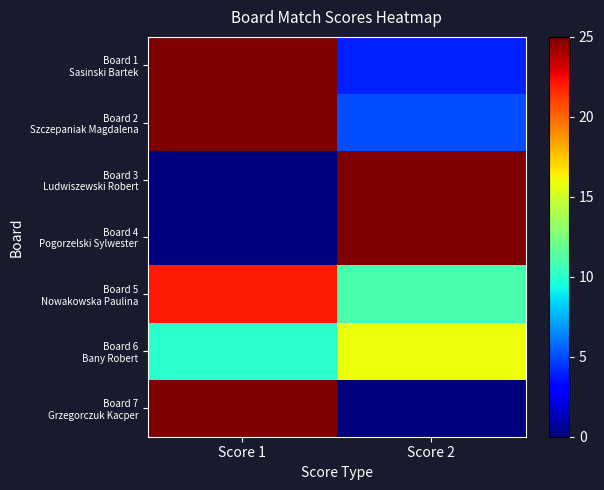

How many data points does each series have?

2